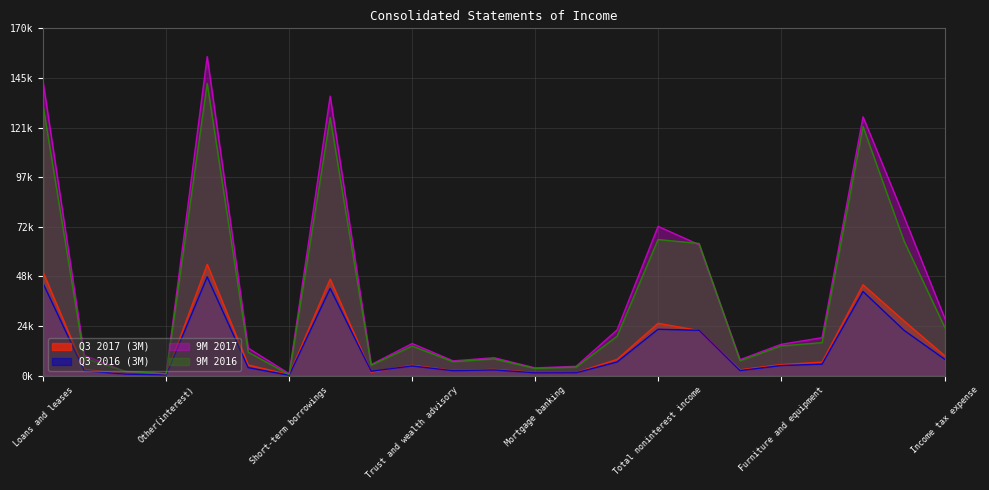

Where does the Q3 2016 (3M) series first go above 4691?

Loans and leases